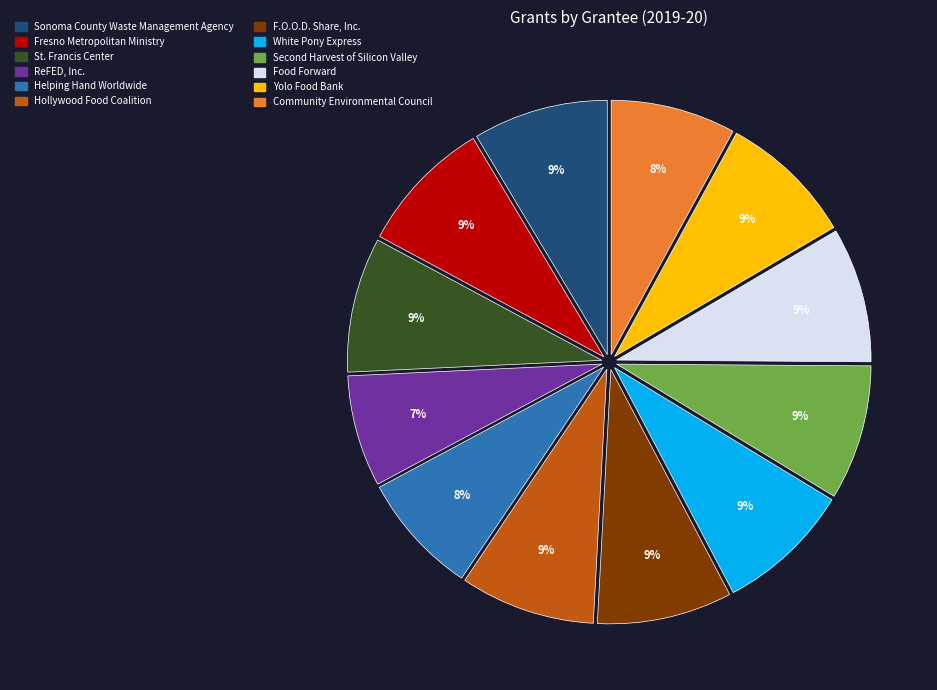

Is F.O.O.D. Share, Inc. the majority of the pie?

No